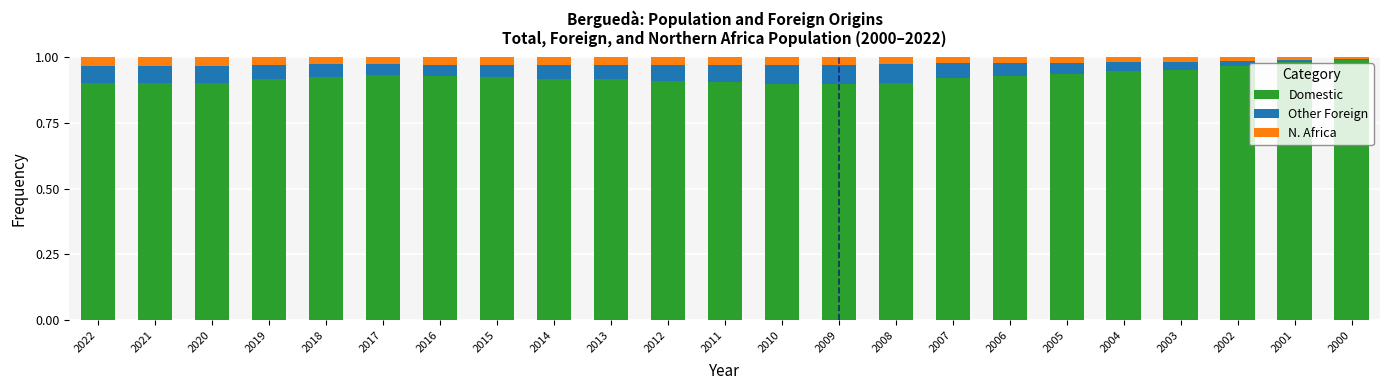

Is it true that Domestic equals 0.6 at 2018?

False